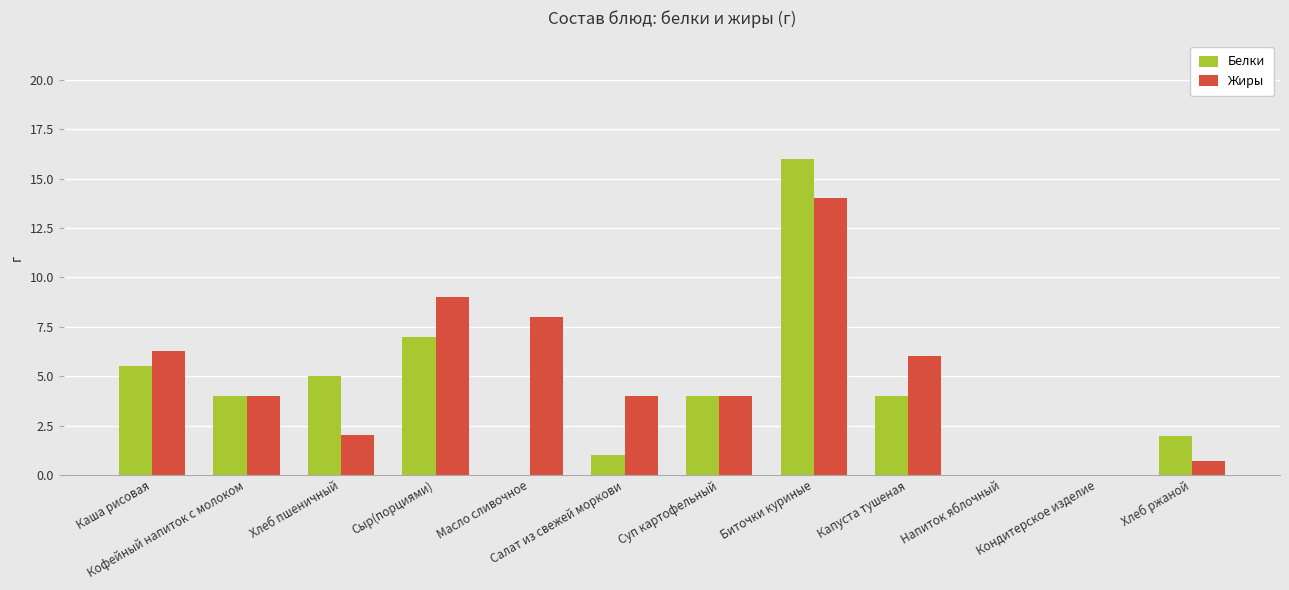

At which category is the sum across all series the highest?

Биточки куриные